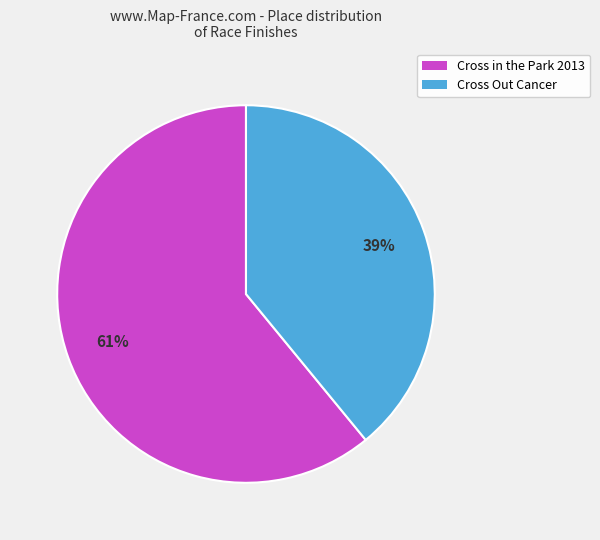

Which category accounts for the majority?

Cross in the Park 2013